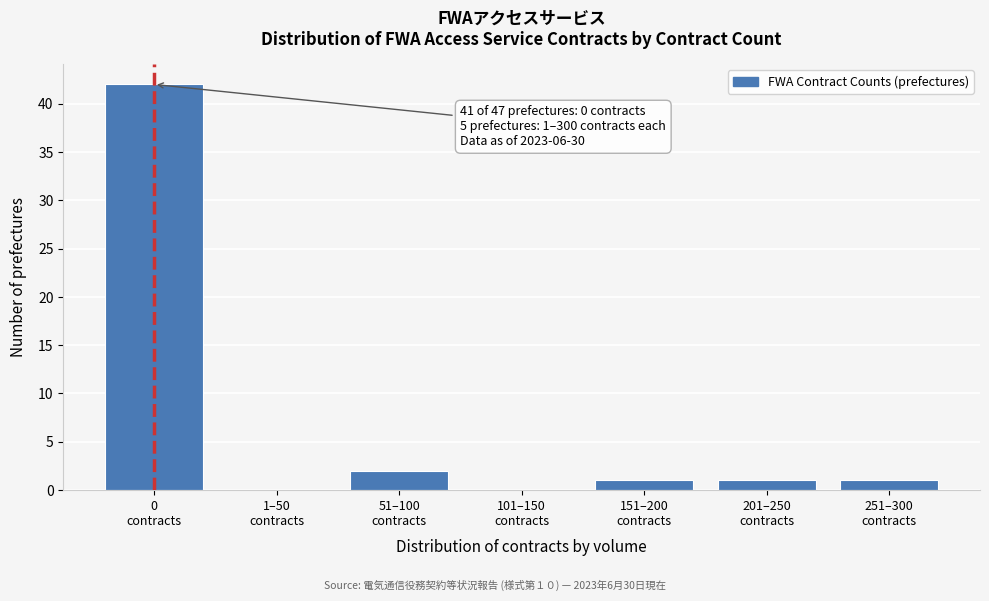

What is the sum of all values?

47